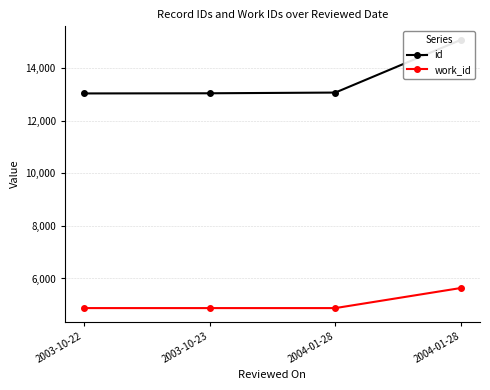

What is the label of the 4th point from the left?

2004-01-28